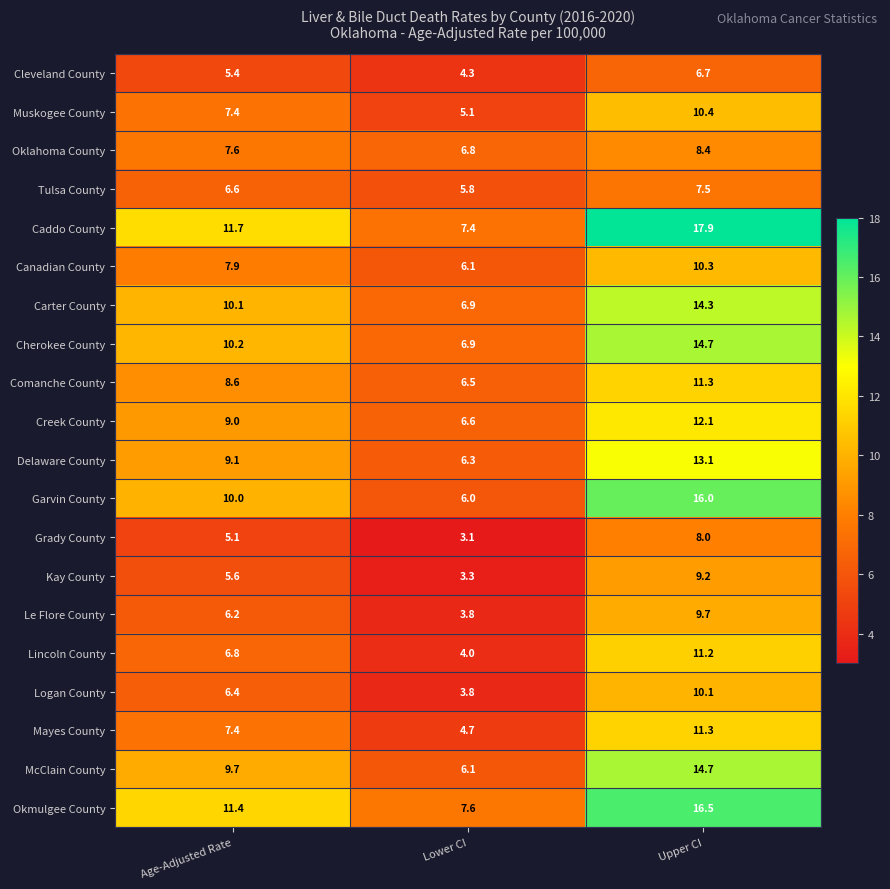

What is the difference between the Lincoln County values at Upper CI and Lower CI?

7.2